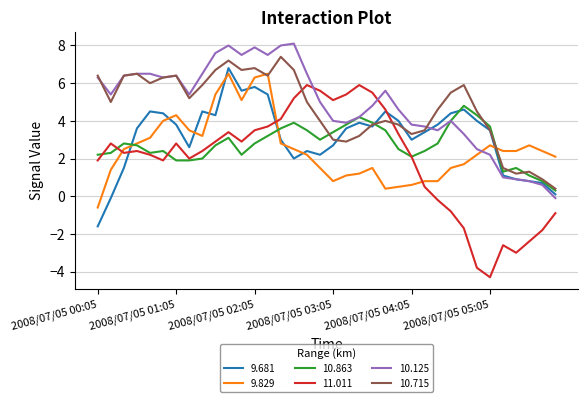

What is the lowest value of the 10.863 series?

0.3